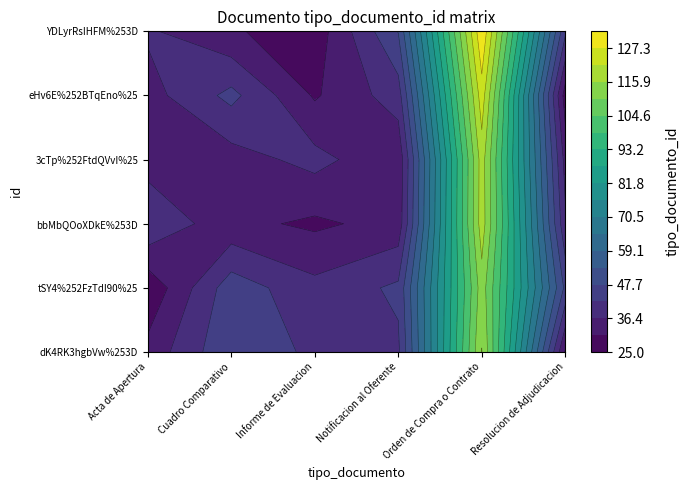

What is the lowest value of the dK4RK3hgbVw%253D series?

35